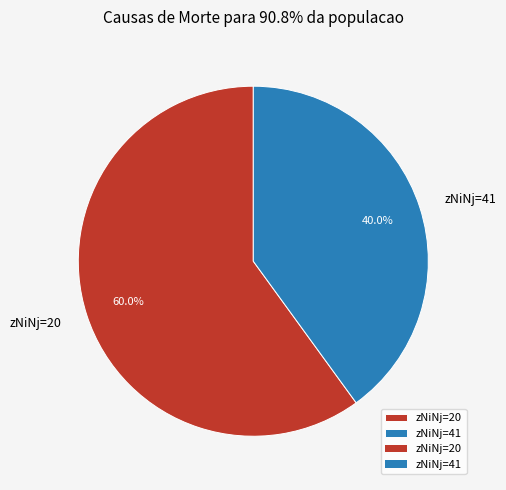

Is there a majority slice in this chart?

Yes